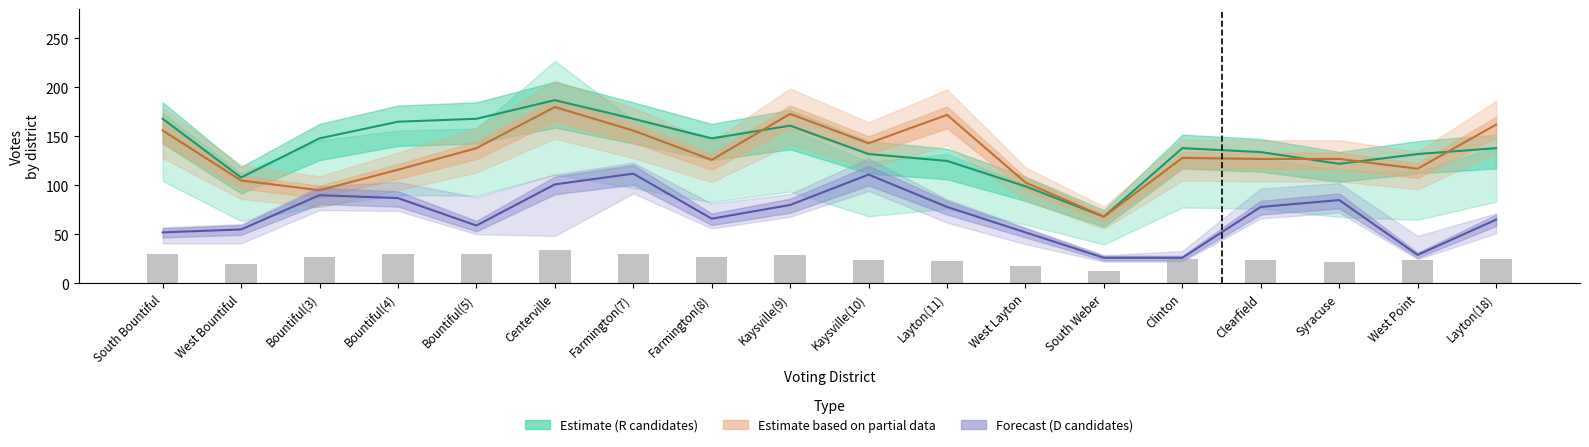

Are the bars grouped side by side (vs. stacked)?

Yes